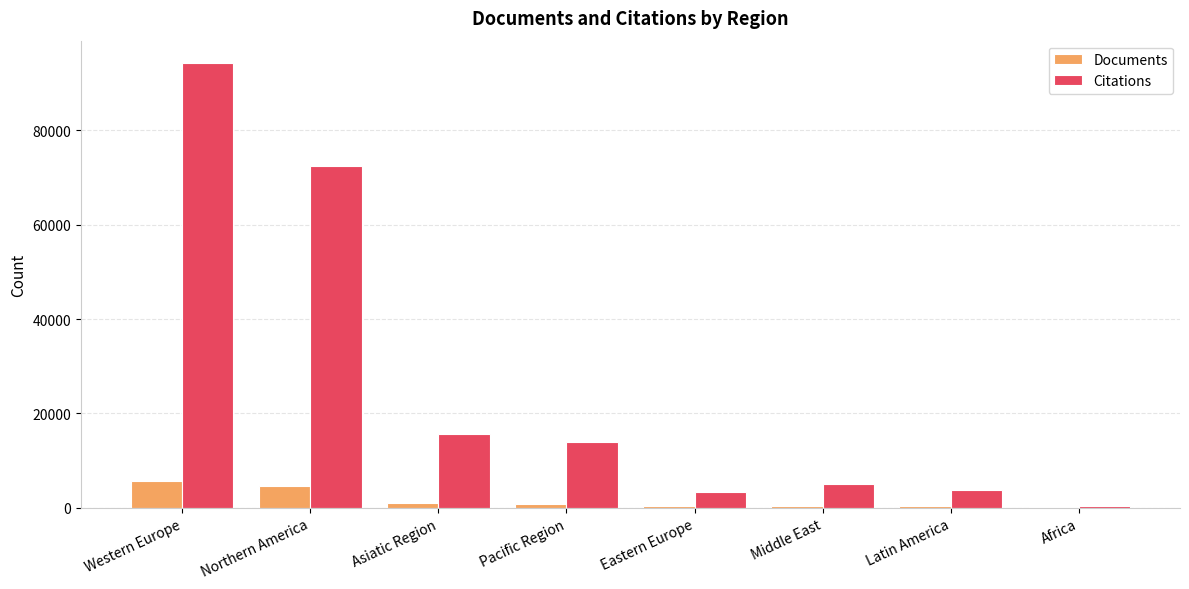

True or false: Documents has a value of 51 at Africa.

True